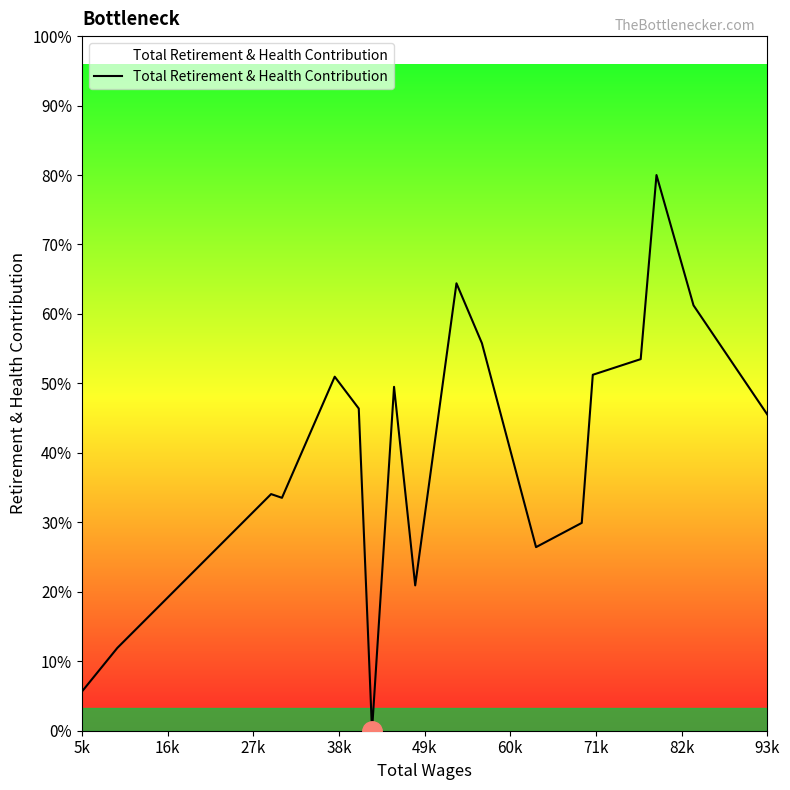

Does the chart have visible grid lines?

No